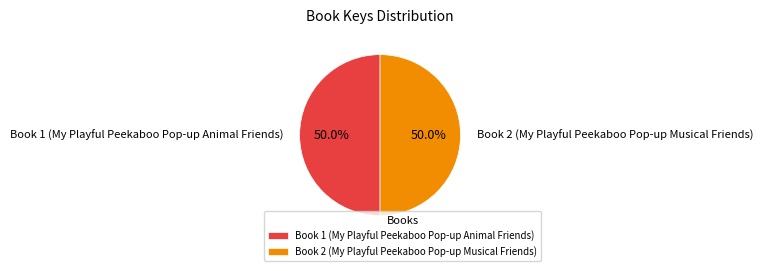

To the nearest percent, what is the average slice percentage?

50%